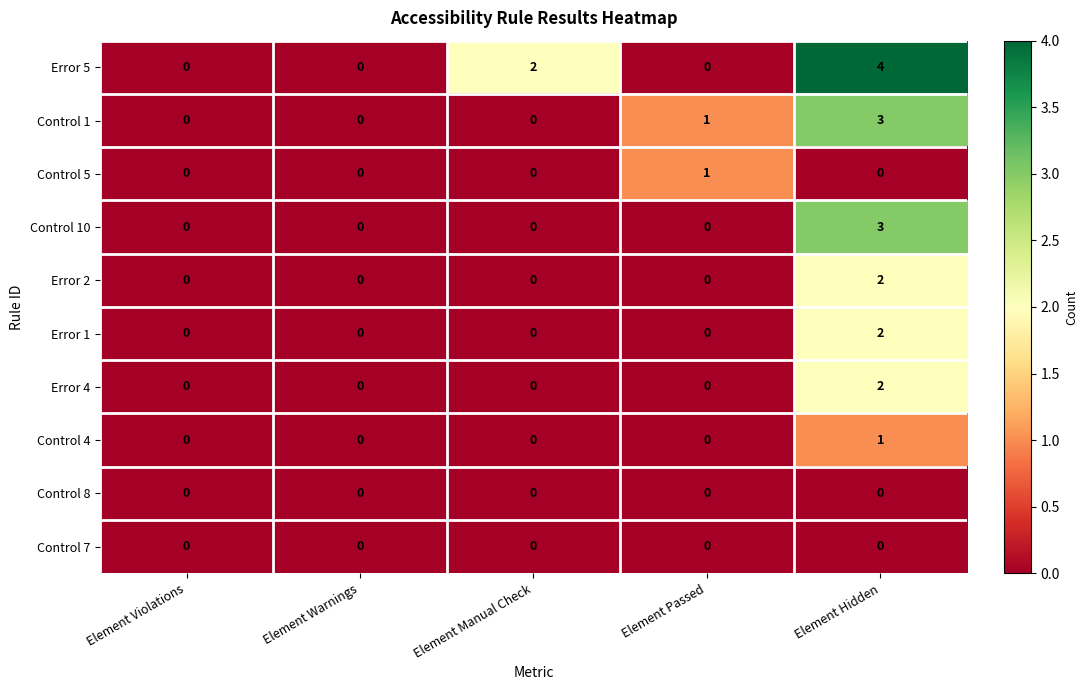

Which series has the largest total across all categories?

Error 5